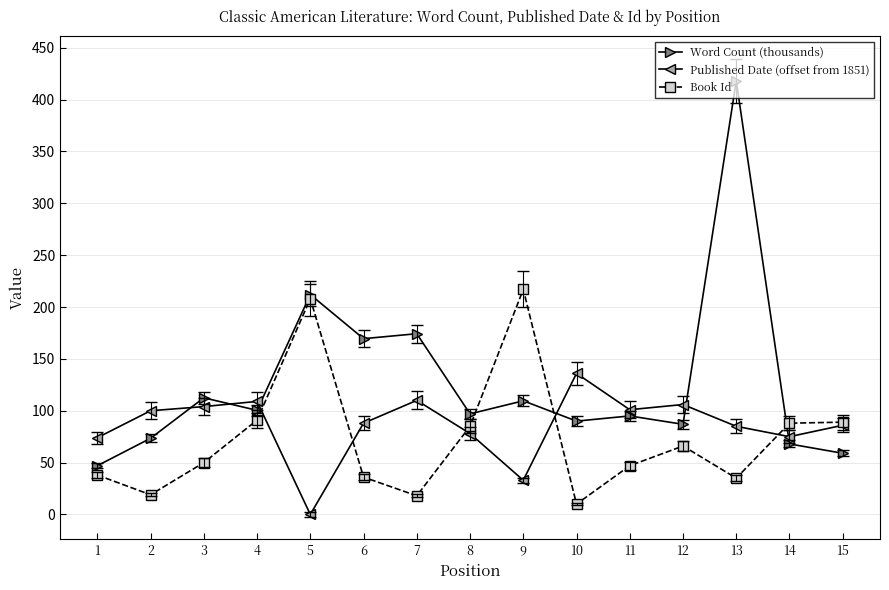

Which series has the widest spread of values?

Word Count (thousands)